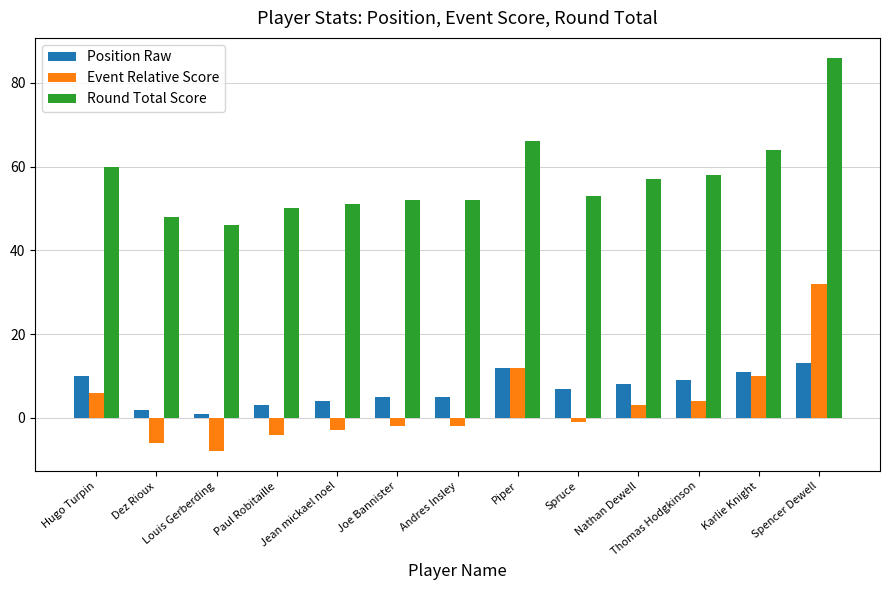

Which series has the largest total across all categories?

Round Total Score